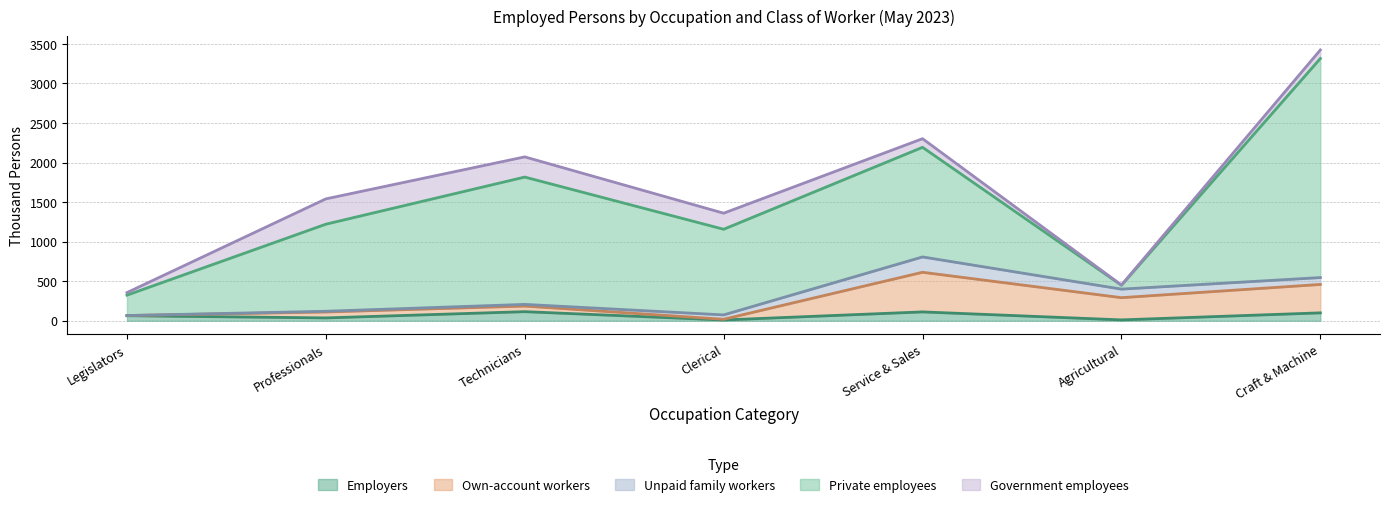

Which category has the highest value across all series?

Craft & Machine